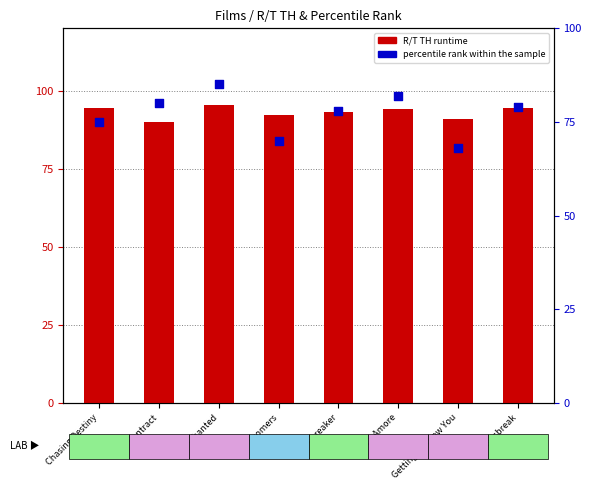

Which series has the largest total across all categories?

R/T TH